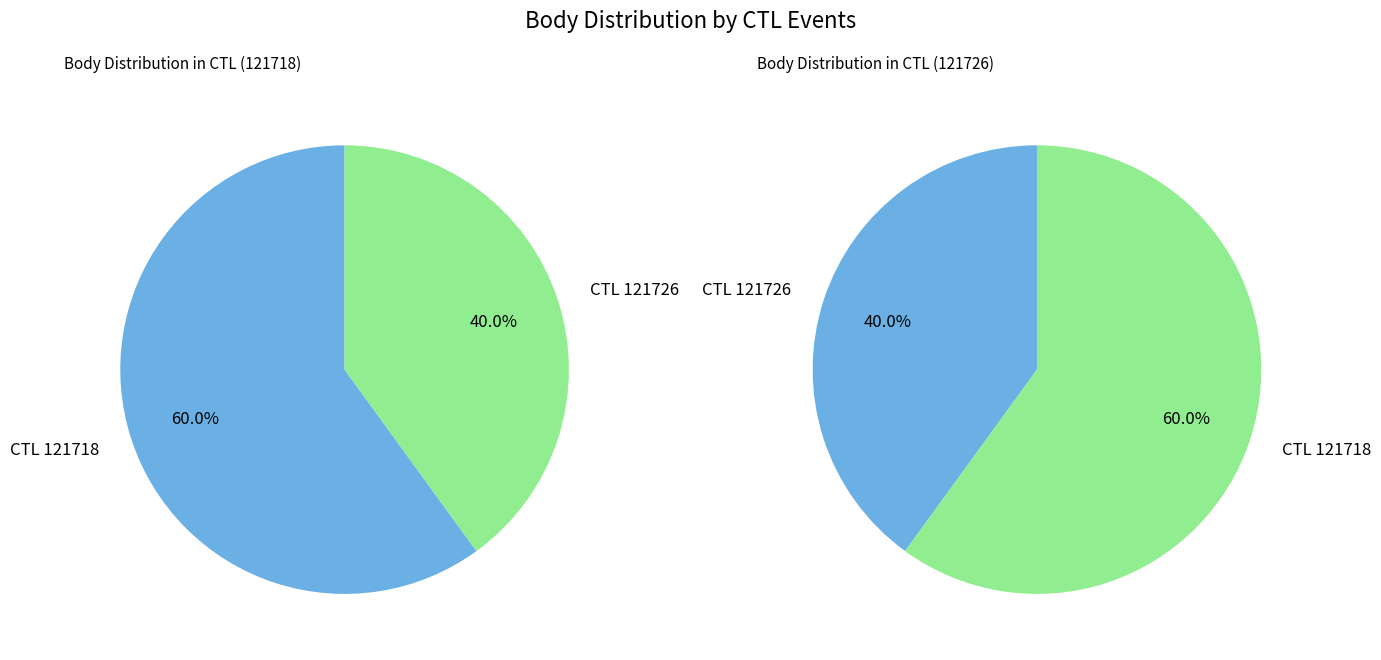

What is the smallest slice in the pie chart?

121726